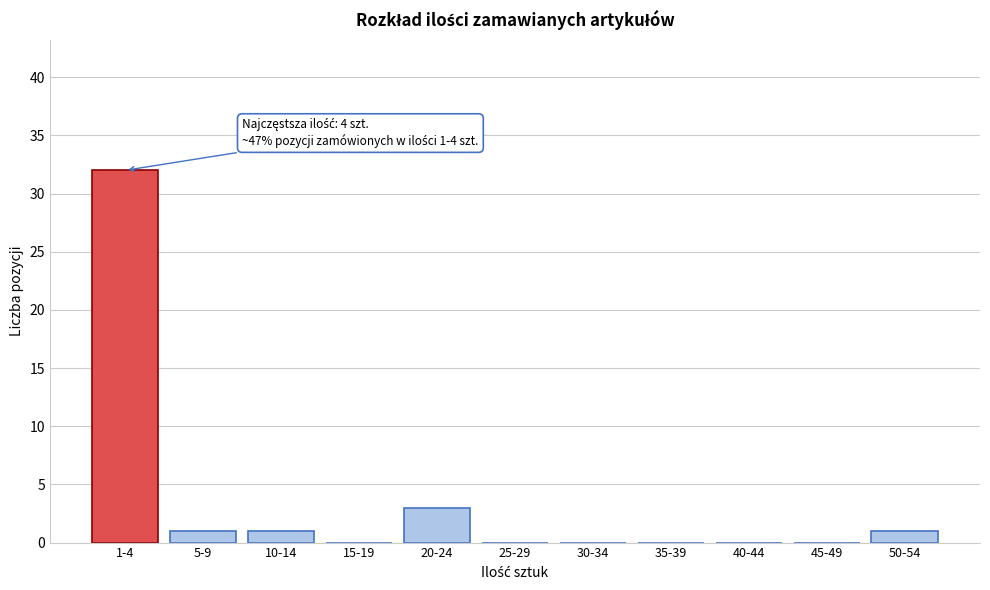

Reading right to left, transcribe all the data shown in this chart.

50-54=1	45-49=0	40-44=0	35-39=0	30-34=0	25-29=0	20-24=3	15-19=0	10-14=1	5-9=1	1-4=32